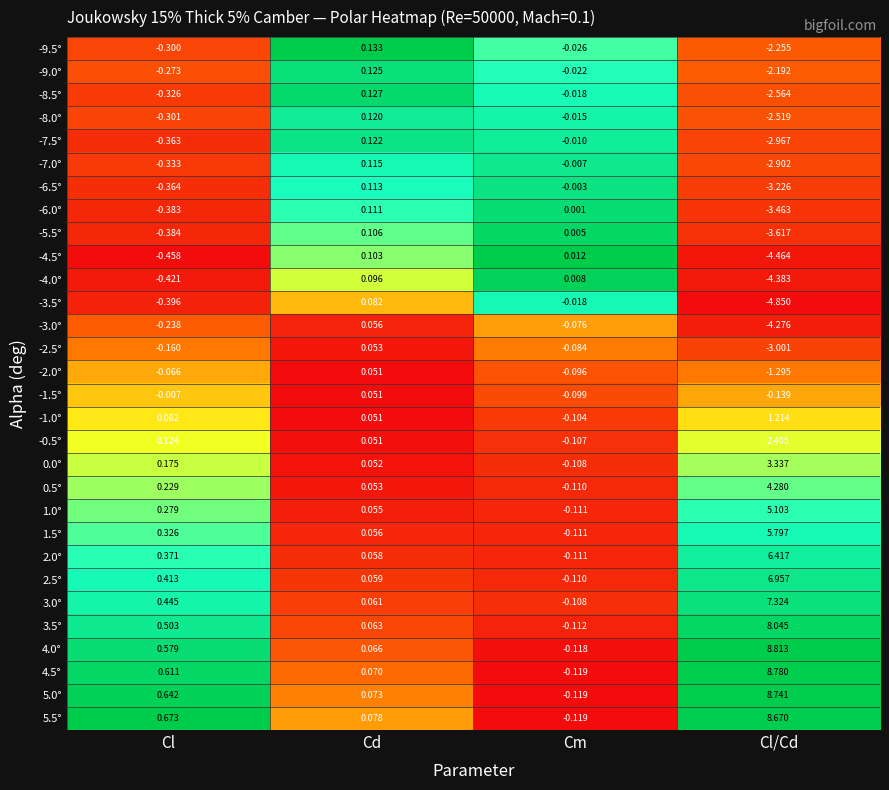

How many values in -6.5° are above zero?

1